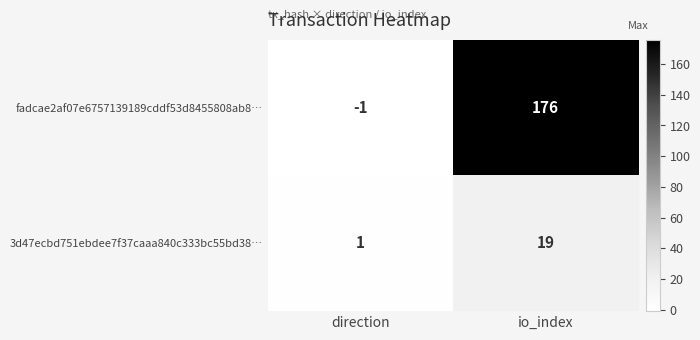

What is the greatest value displayed?

176